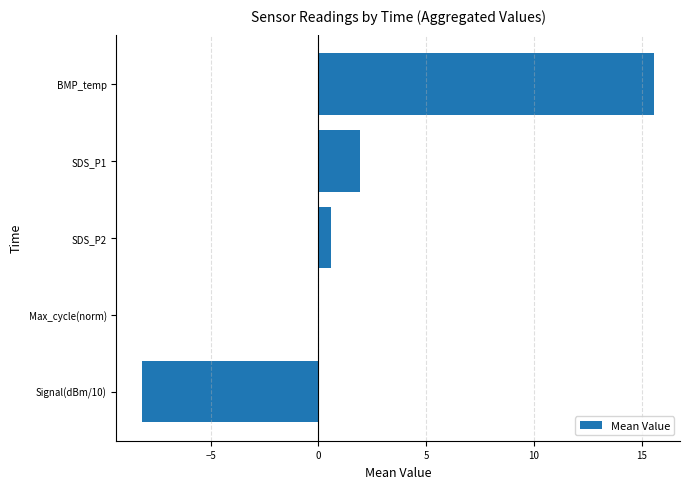

At which label is the value closest to 3?

SDS_P1